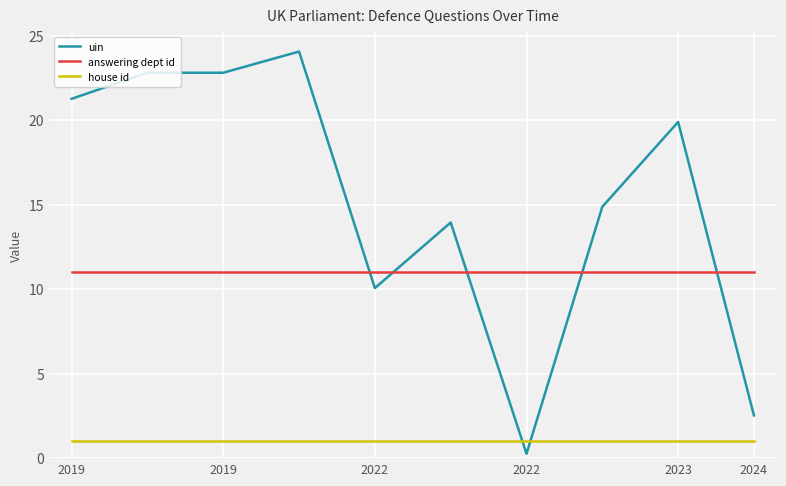

Rank the series by their maximum value, from lowest to highest.

house id, answering dept id, uin